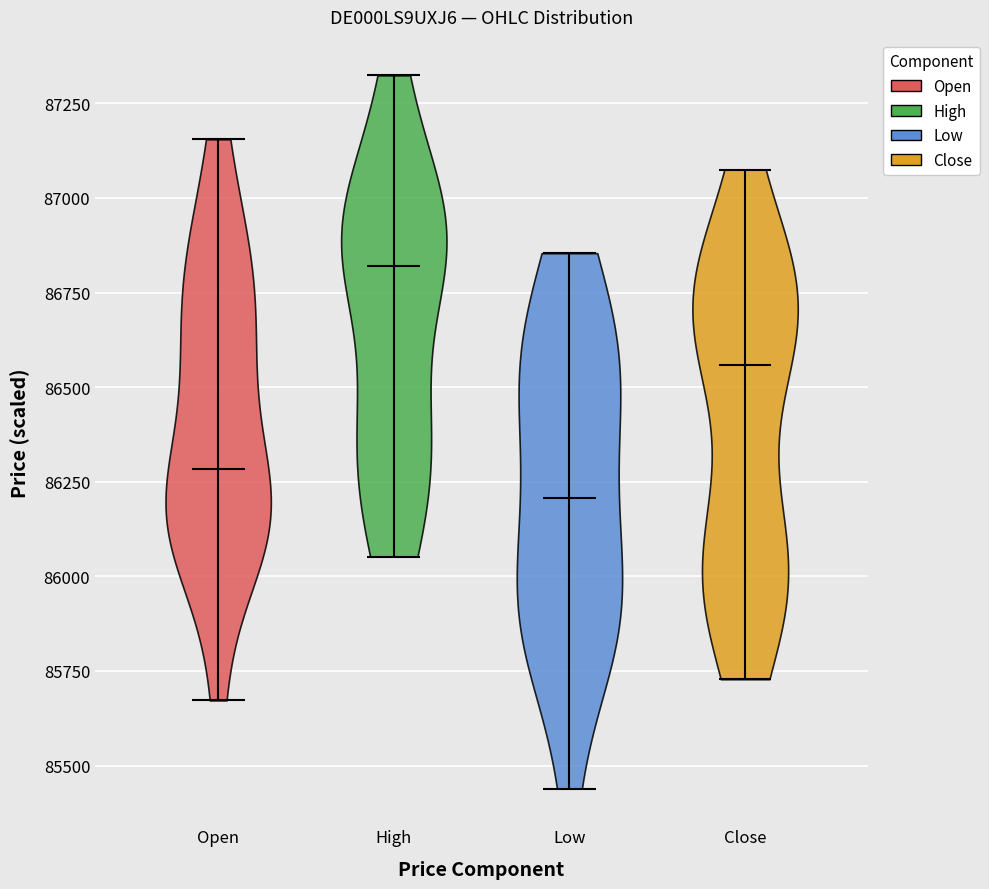

Which violin has the lowest median line?

Low